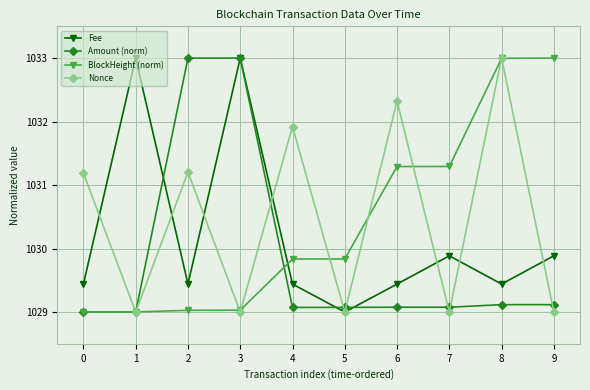

What is the smallest value displayed?

1029.0